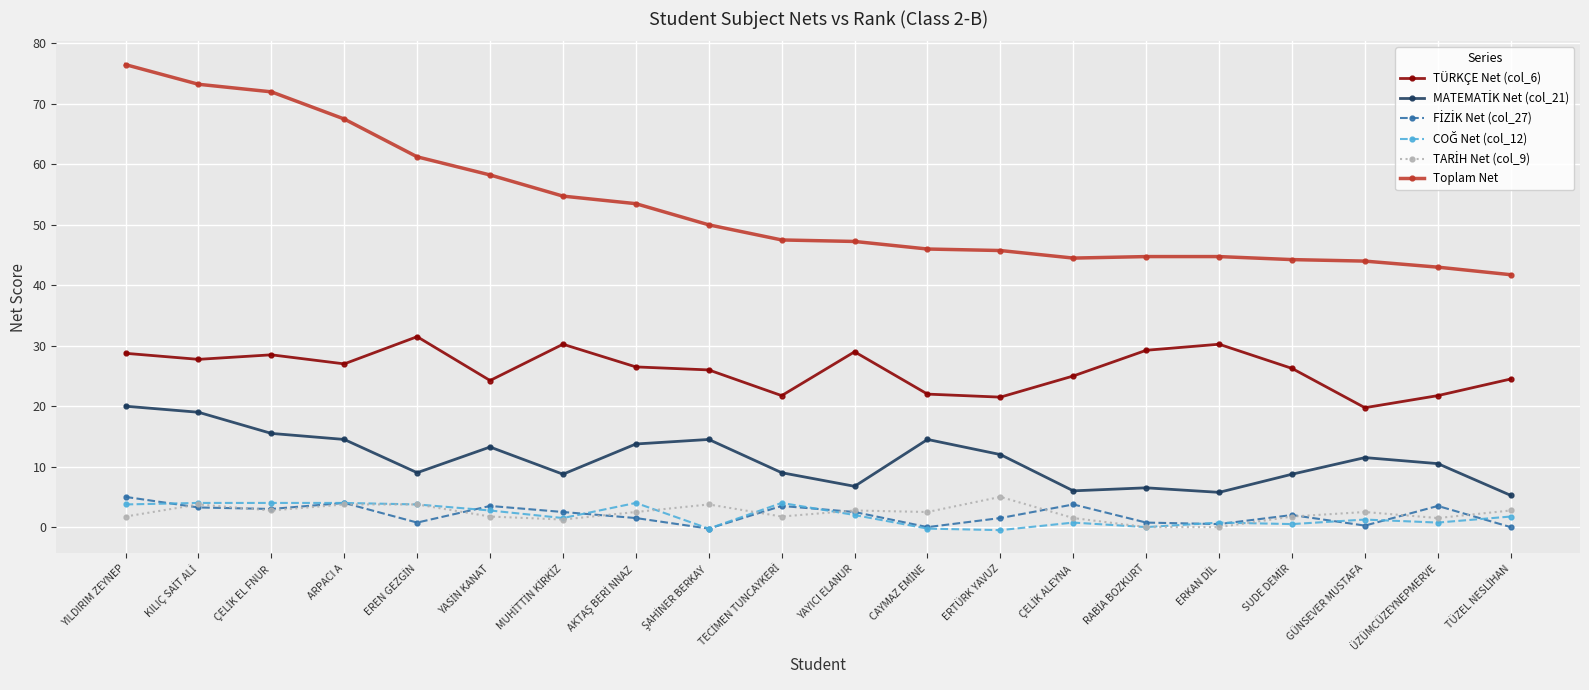

At how many categories does at least one series exceed 14?

20